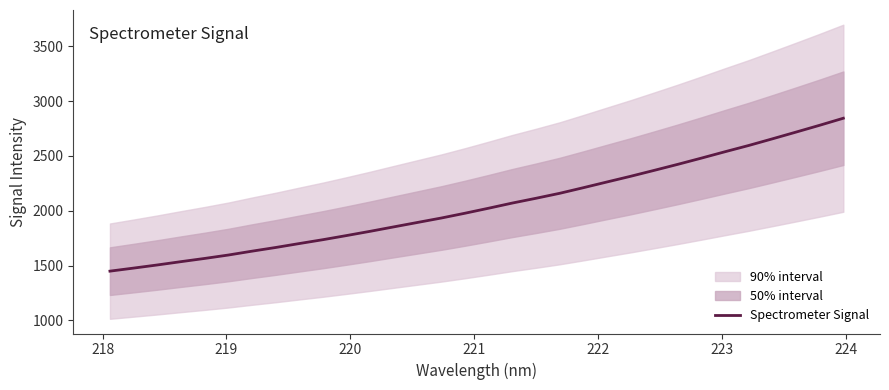

What is the lowest value of the Spectrometer Signal series?

1449.3